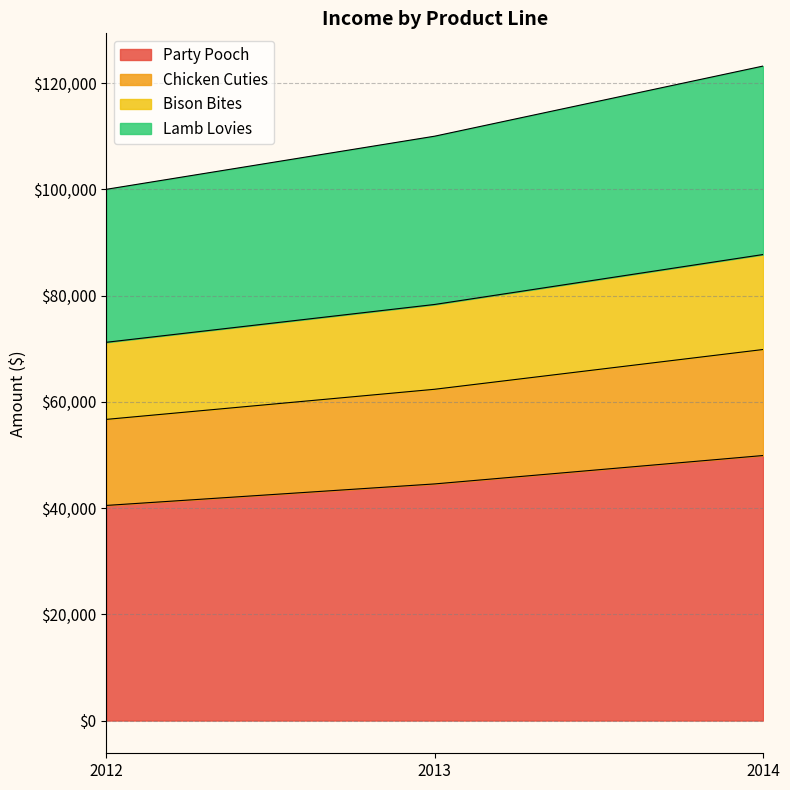

Which category has the lowest value across all series?

2012